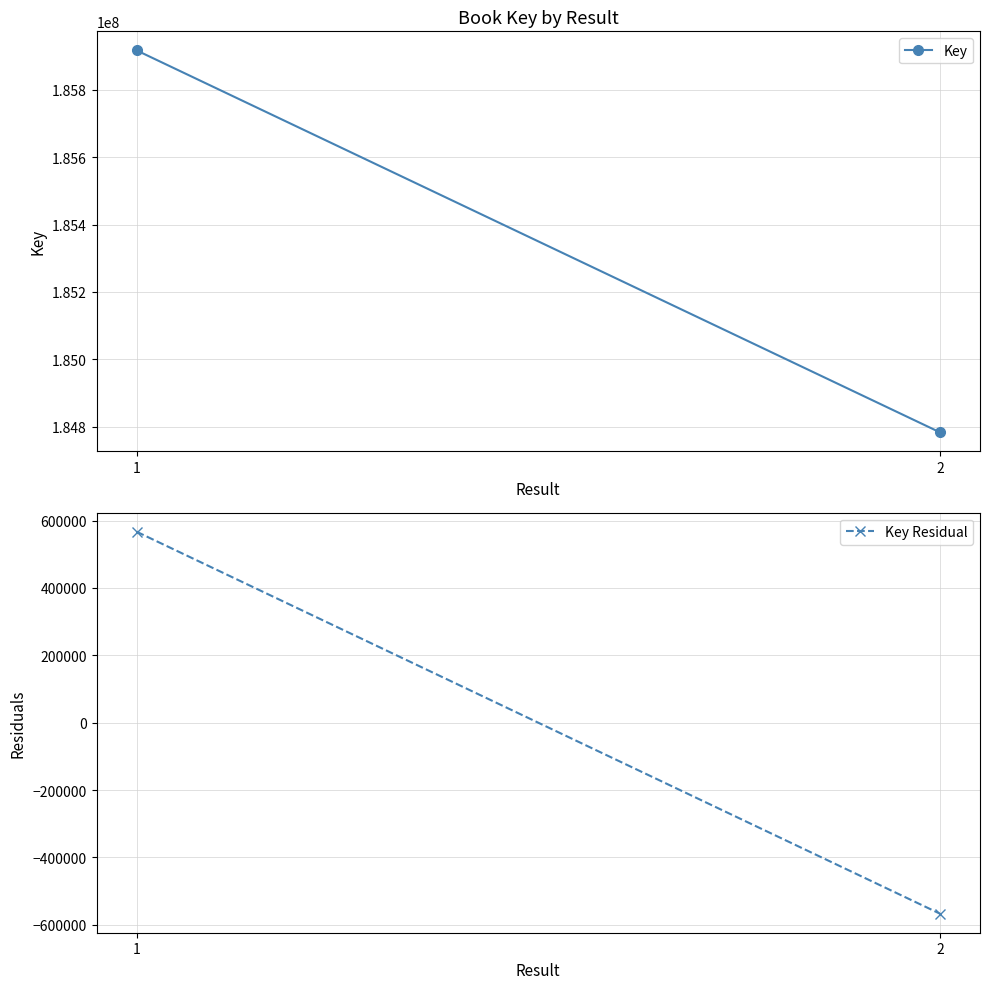

Which category has the highest value across all series?

1